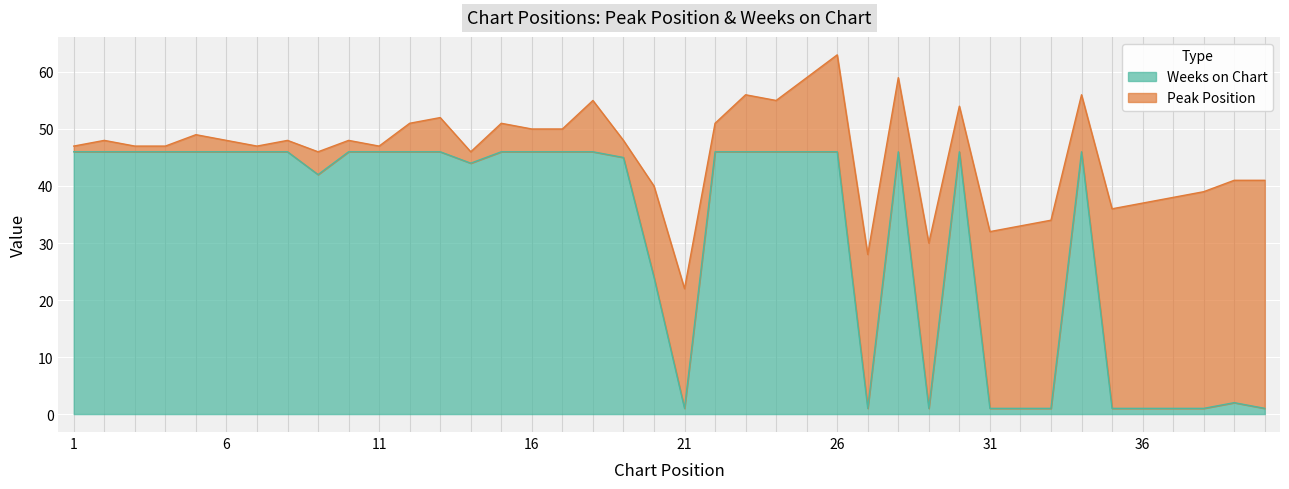

Rank the categories by value from lowest to highest.

21, 27, 29, 31, 32, 33, 35, 36, 37, 38, 40, 39, 20, 9, 14, 19, 1, 2, 3, 4, 5, 6, 7, 8, 10, 11, 12, 13, 15, 16, 17, 18, 22, 23, 24, 25, 26, 28, 30, 34